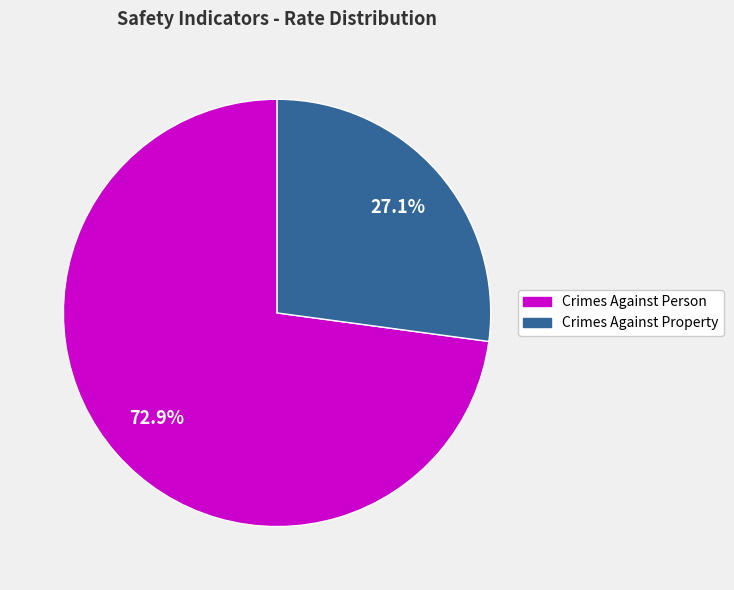

Does any single category account for the majority?

Yes